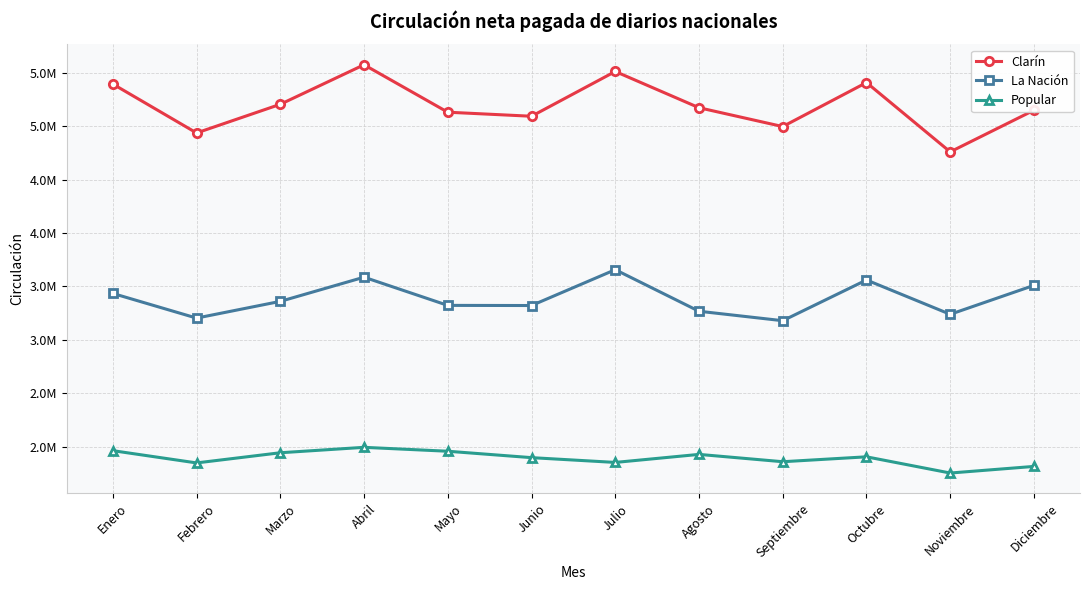

What are all the series names shown in the legend?

Clarín, La Nación, Popular